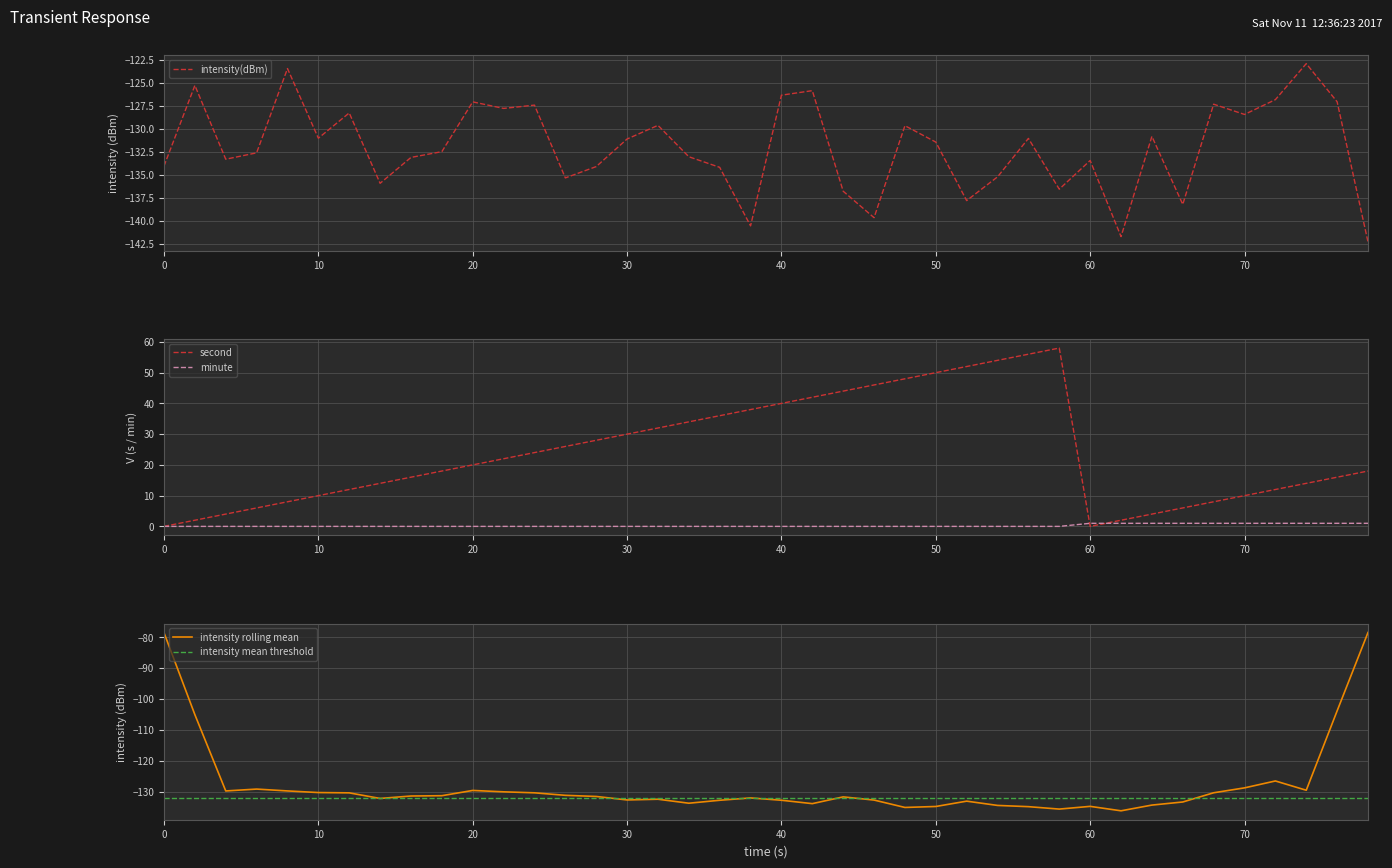

What is the highest value of the intensity(dBm) series?

-122.9